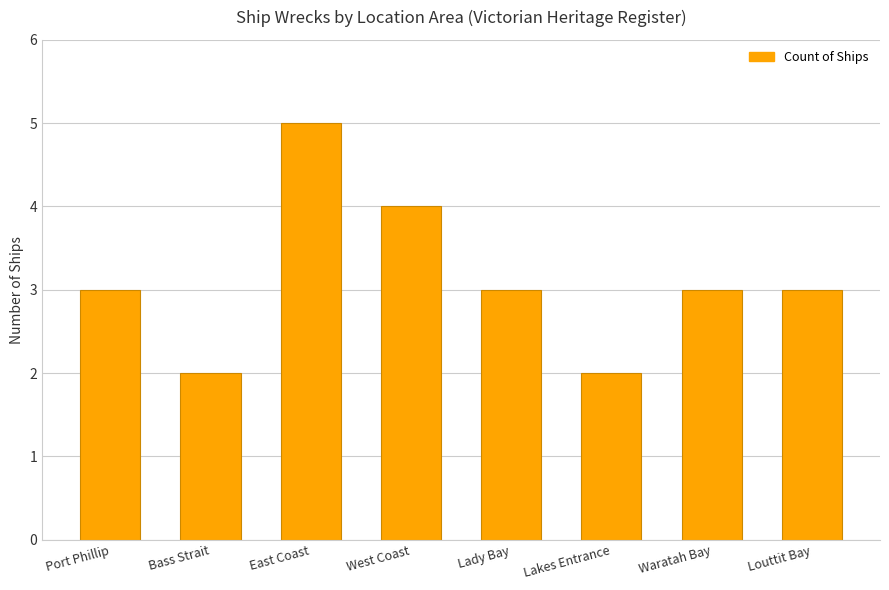

Approximately how many times larger is the value at West Coast compared to Lakes Entrance?

2.0